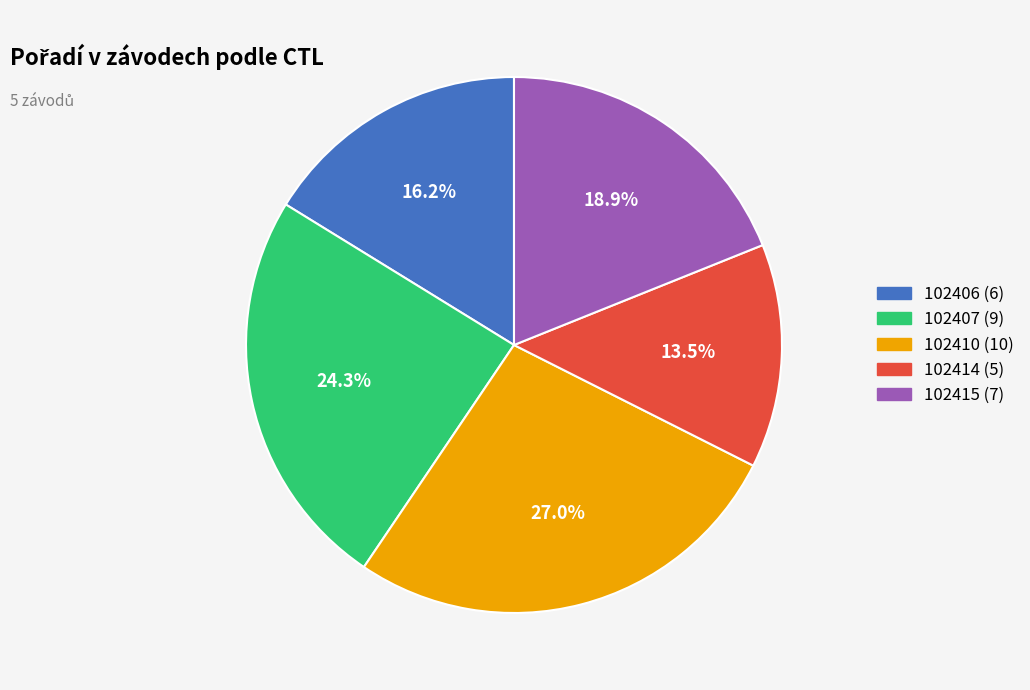

Count the number of slices in the pie.

5